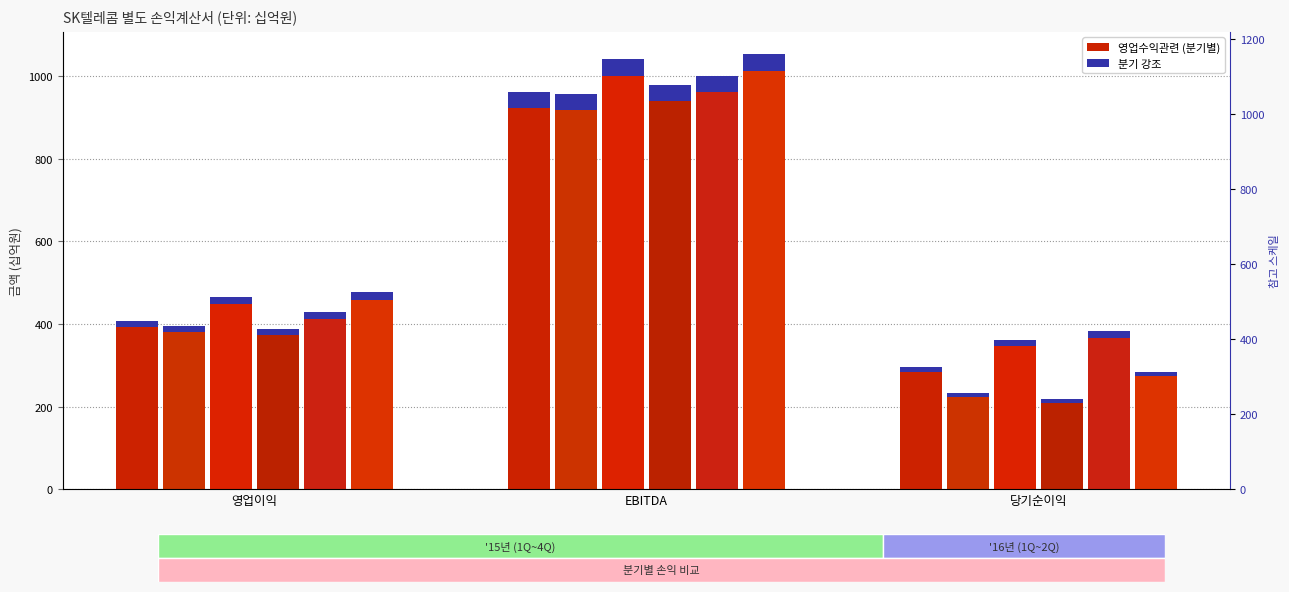

At which label does 1Q15 first exceed 407?

영업이익